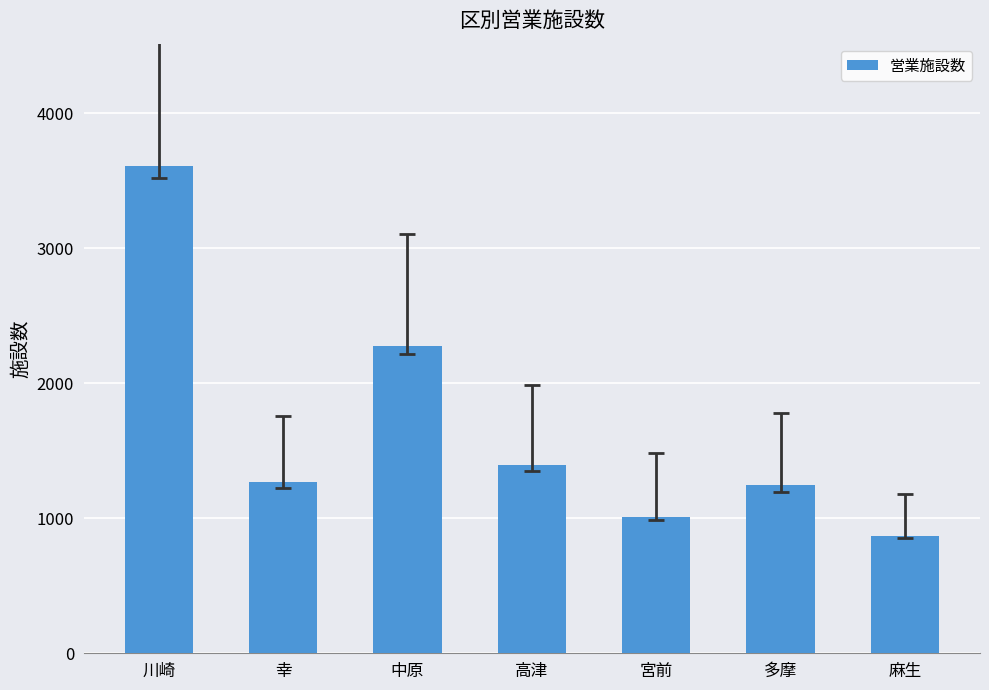

What is the label of the 5th bar from the right?

中原